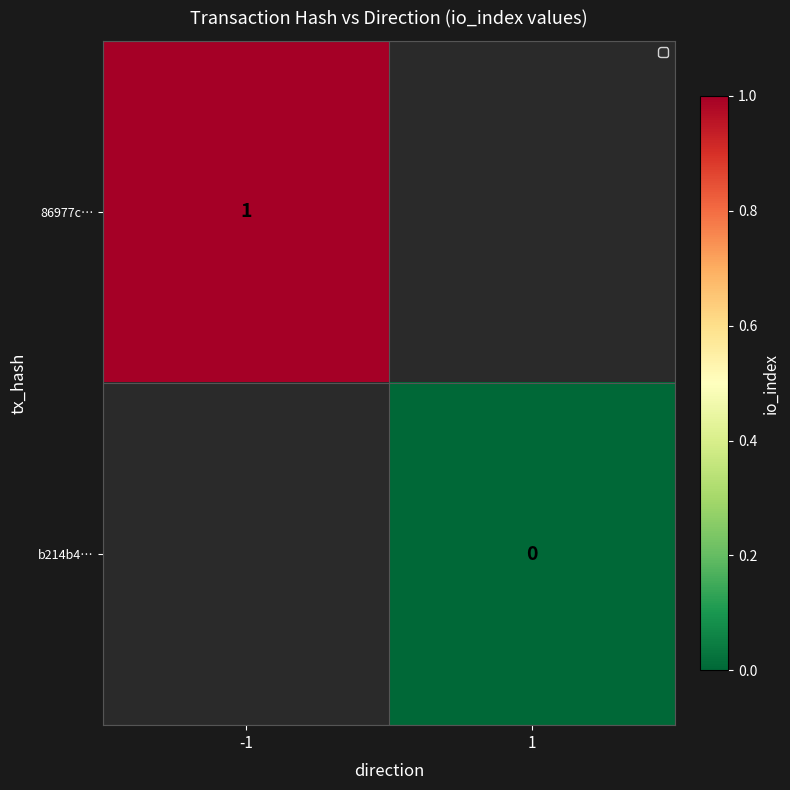

At which label does 86977c… reach its peak?

-1